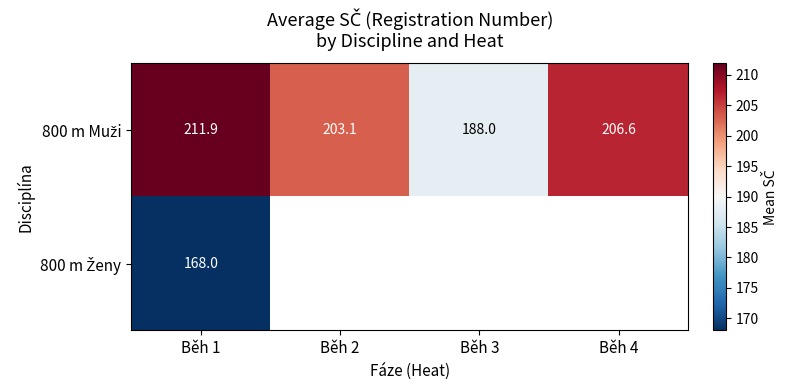

At how many categories does at least one series exceed 177?

4